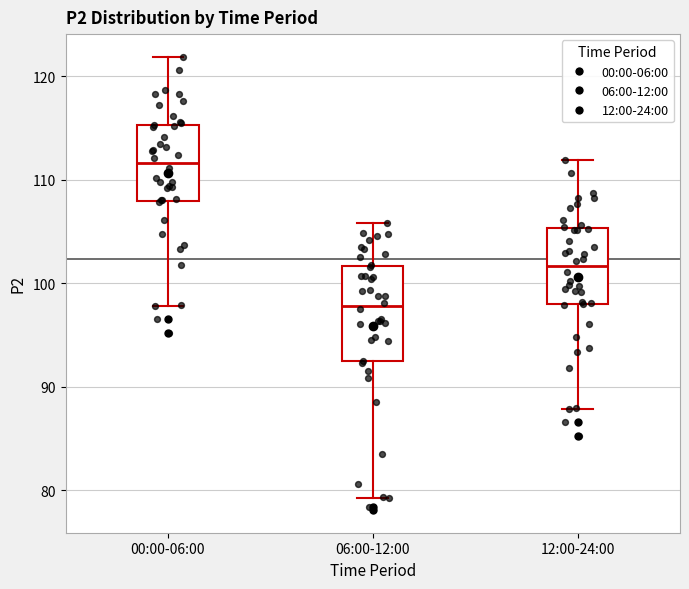

Which box is the tallest, from its lower edge to its upper edge?

06:00-12:00